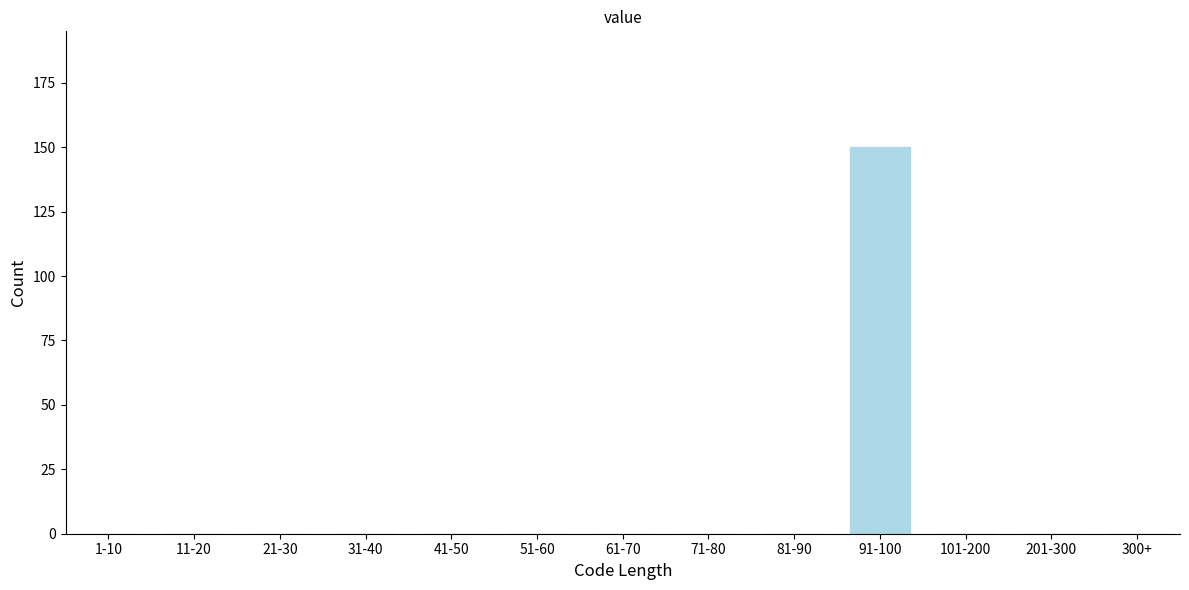

Reading left to right, transcribe all the data shown in this chart.

1-10=0	11-20=0	21-30=0	31-40=0	41-50=0	51-60=0	61-70=0	71-80=0	81-90=0	91-100=150	101-200=0	201-300=0	300+=0